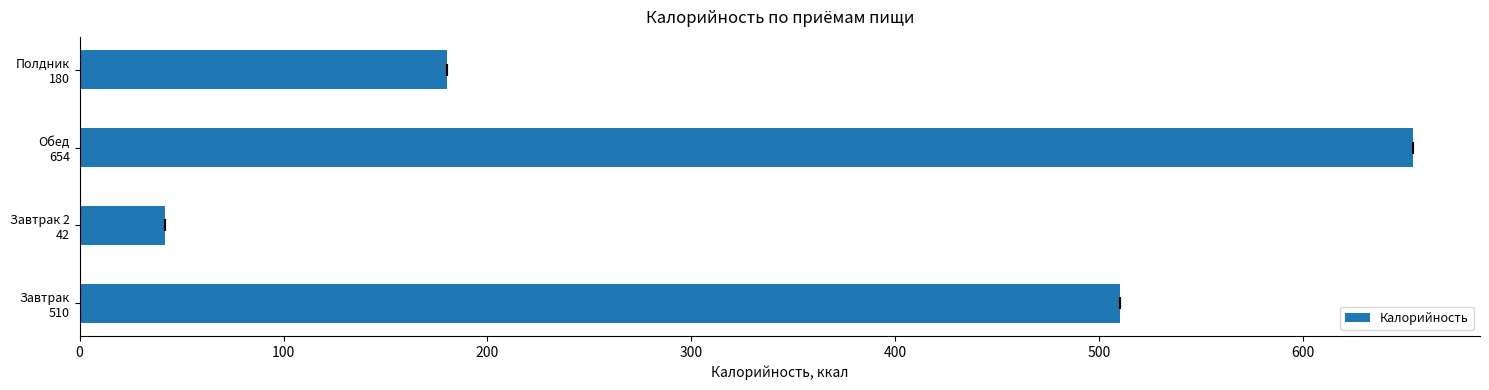

Approximately how many times larger is the value at Полдник 180 compared to Завтрак 2 42?

4.3